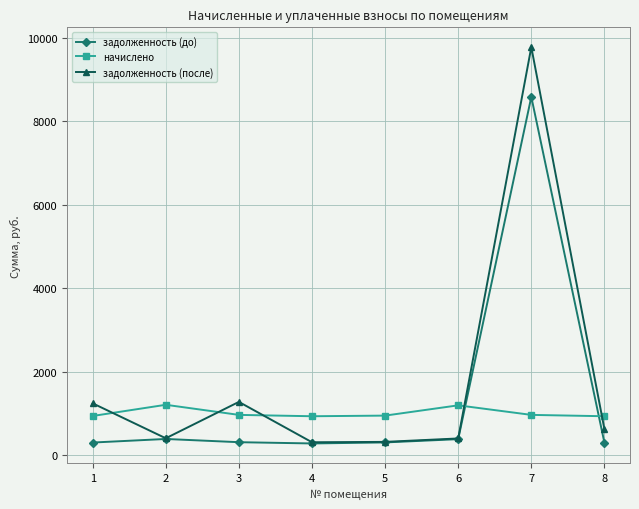

What is the maximum value for начислено?

1203.1